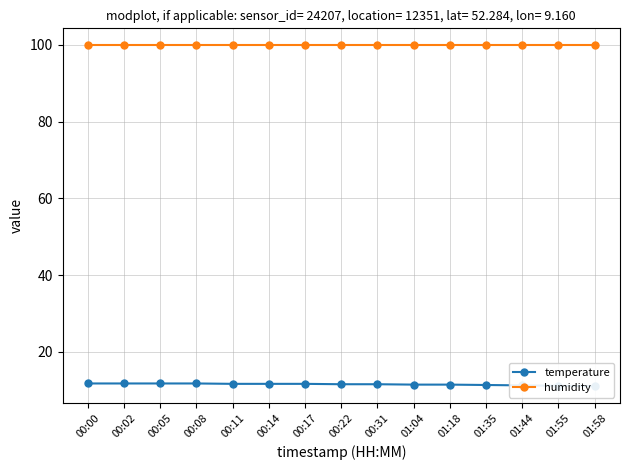

Is it true that humidity equals 99.9 at 00:08?

True